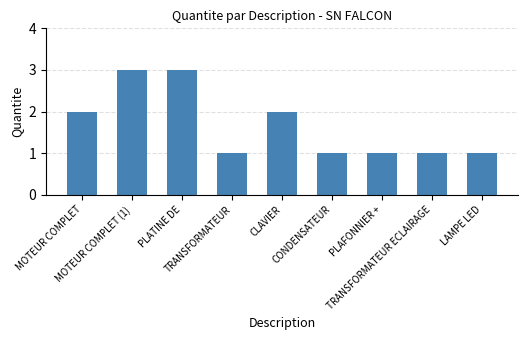

What is the average value?

2